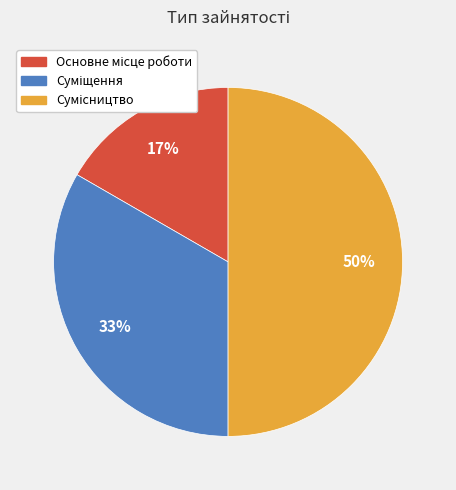

To the nearest percent, what is the average slice percentage?

33%